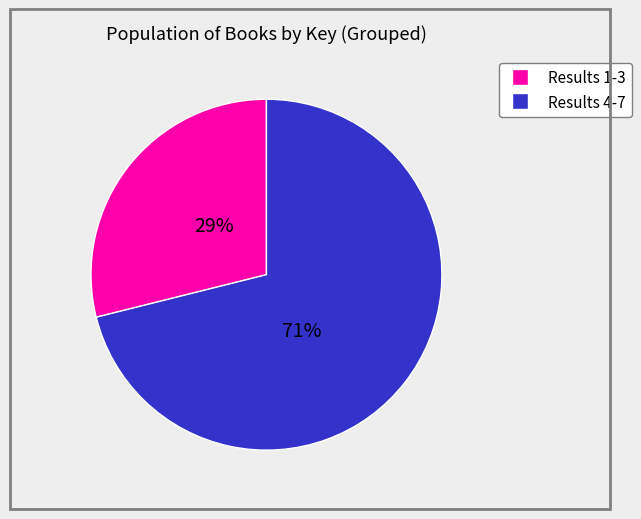

How many segments does this pie chart have?

2